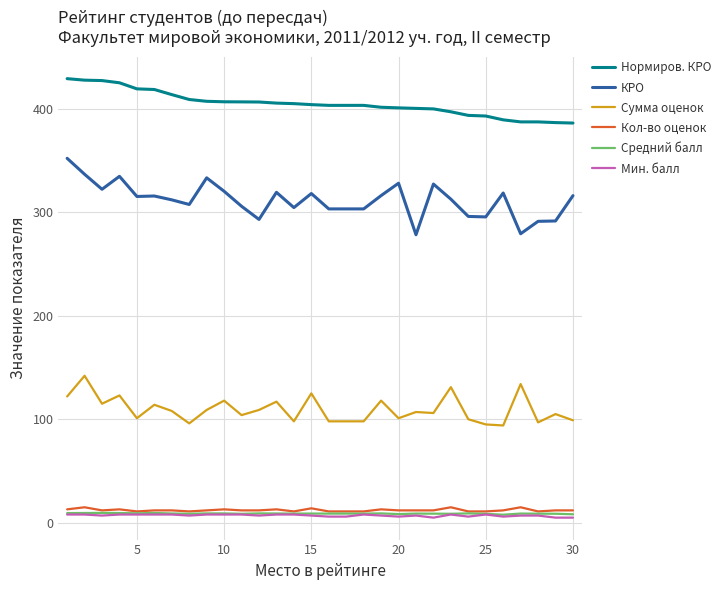

True or false: Кол-во оценок and Сумма оценок intersect in this chart.

False